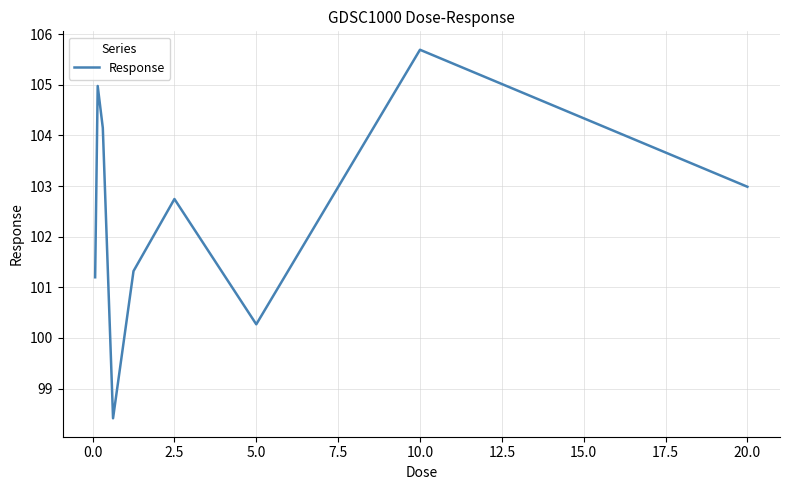

What is the minimum value shown in the chart?

98.4